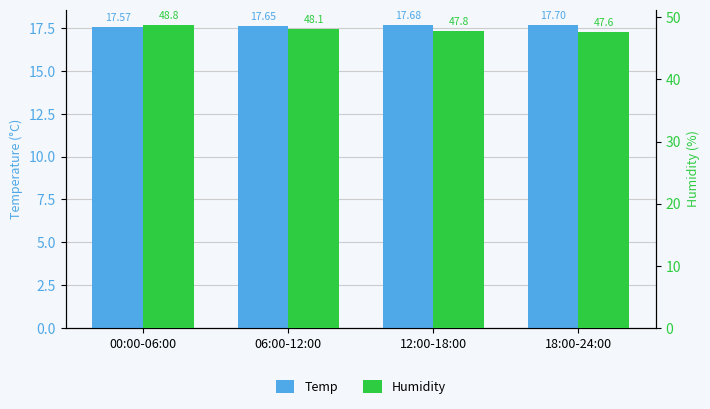

How many bars are there in each group?

2